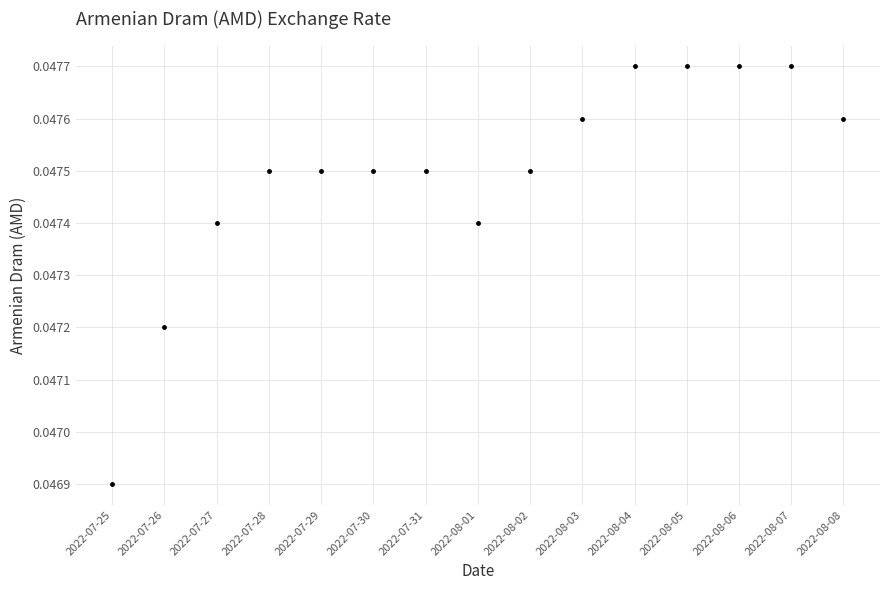

What is the label of the 10th point from the left?

2022-08-03